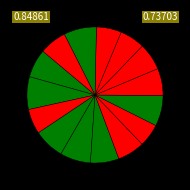

How many slices are in this pie chart?

15